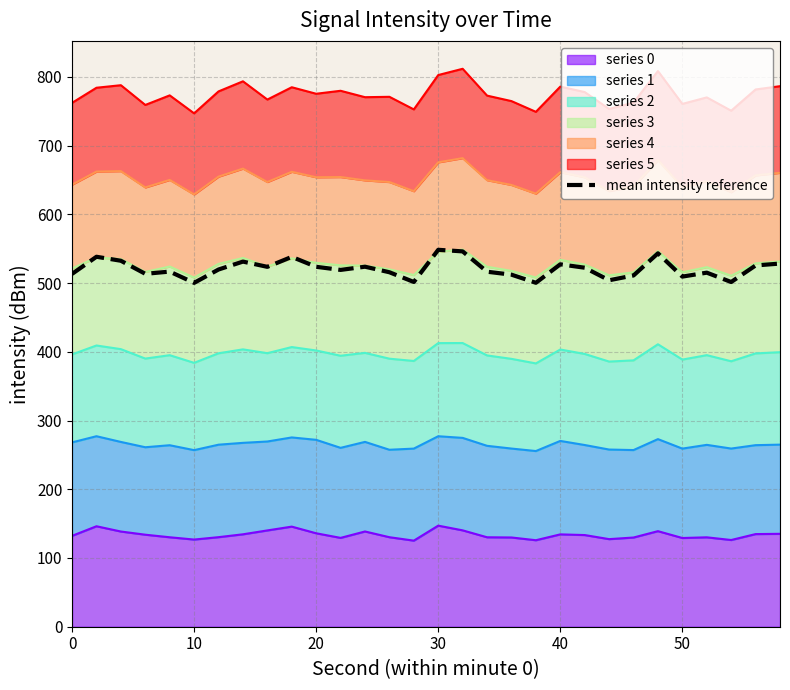

At which category does the chart reach its minimum across all series?

10